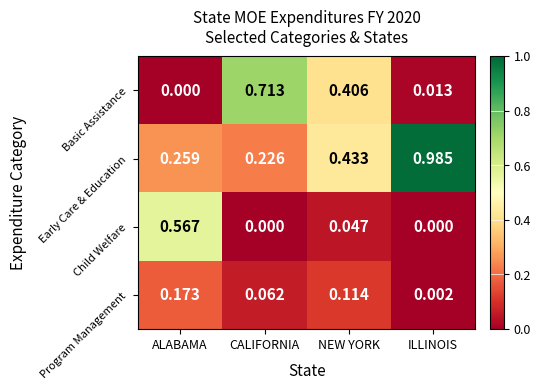

List the series in order of their overall mean, lowest first.

Program Management, Child Welfare, Basic Assistance, Early Care & Education